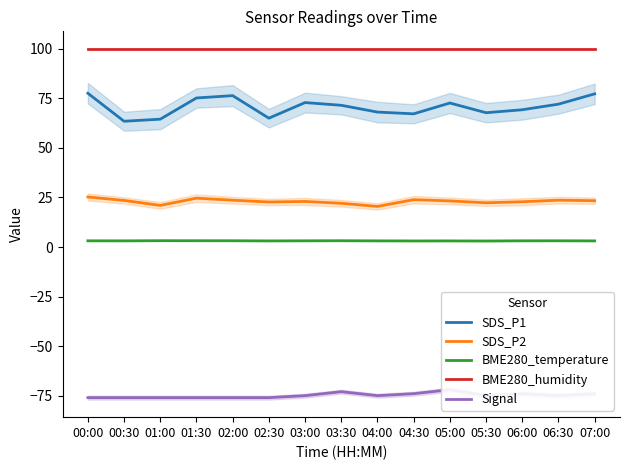

At 01:30, list the series in order from largest to smallest.

BME280_humidity, SDS_P1, SDS_P2, BME280_temperature, Signal